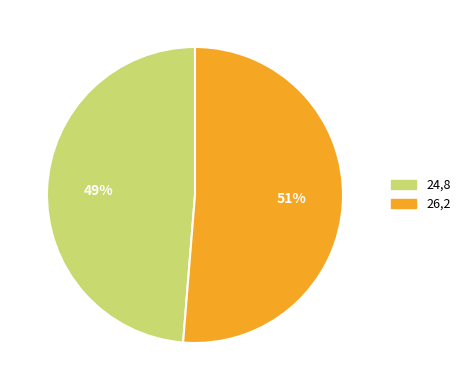

Do 24,8 and 26,2 together represent more than half of the pie?

Yes